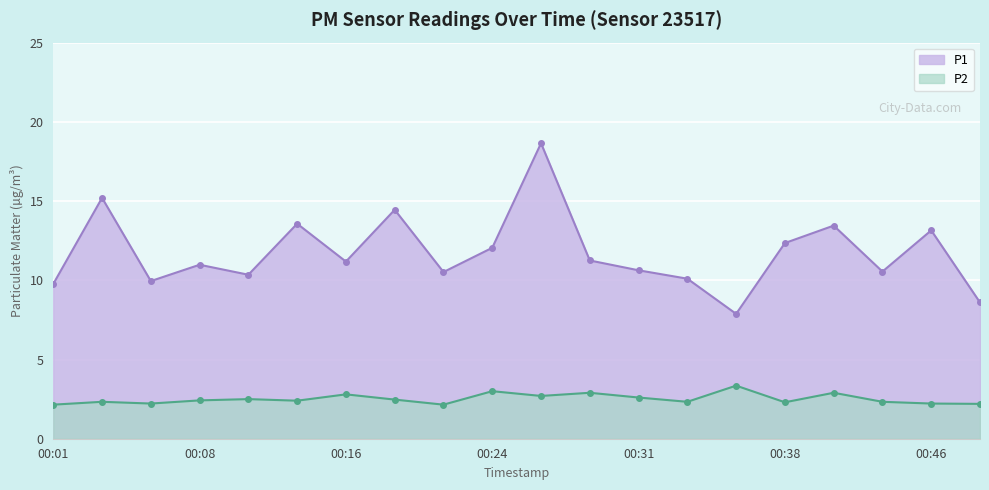

At how many categories does at least one series exceed 2?

20